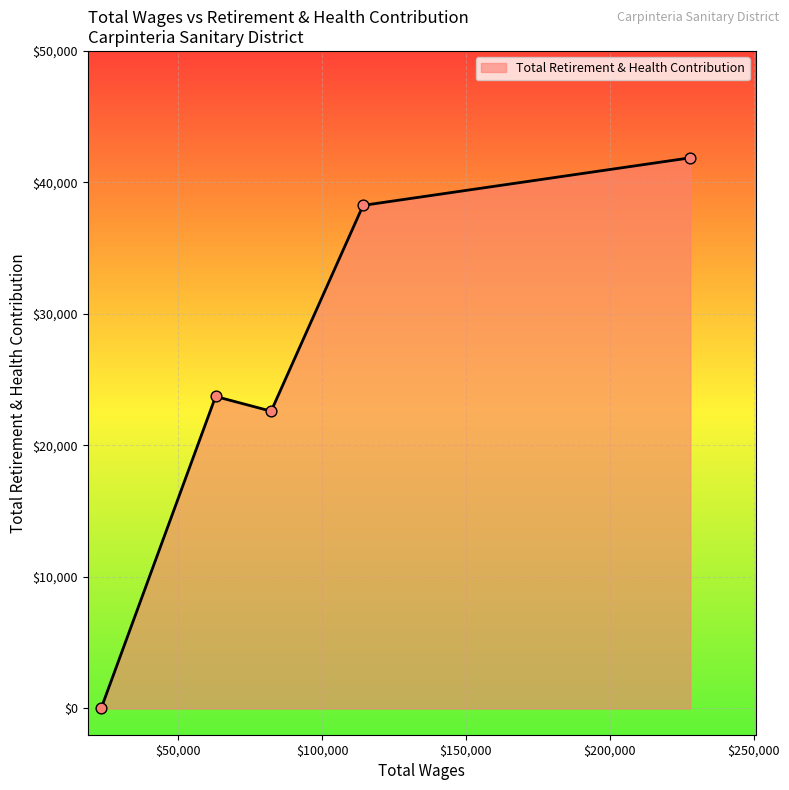

What is the greatest value displayed?

41872